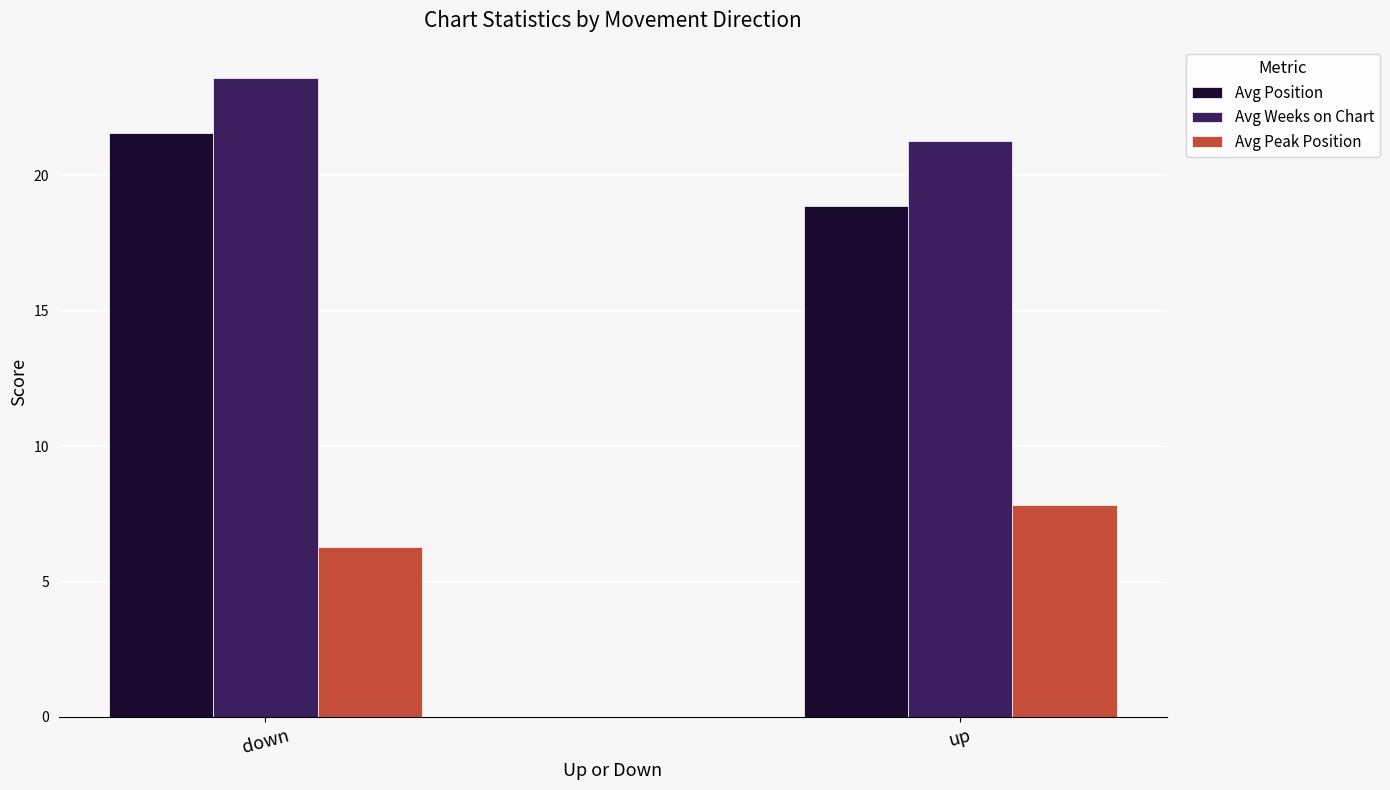

Which series has the largest total across all categories?

Avg Weeks on Chart